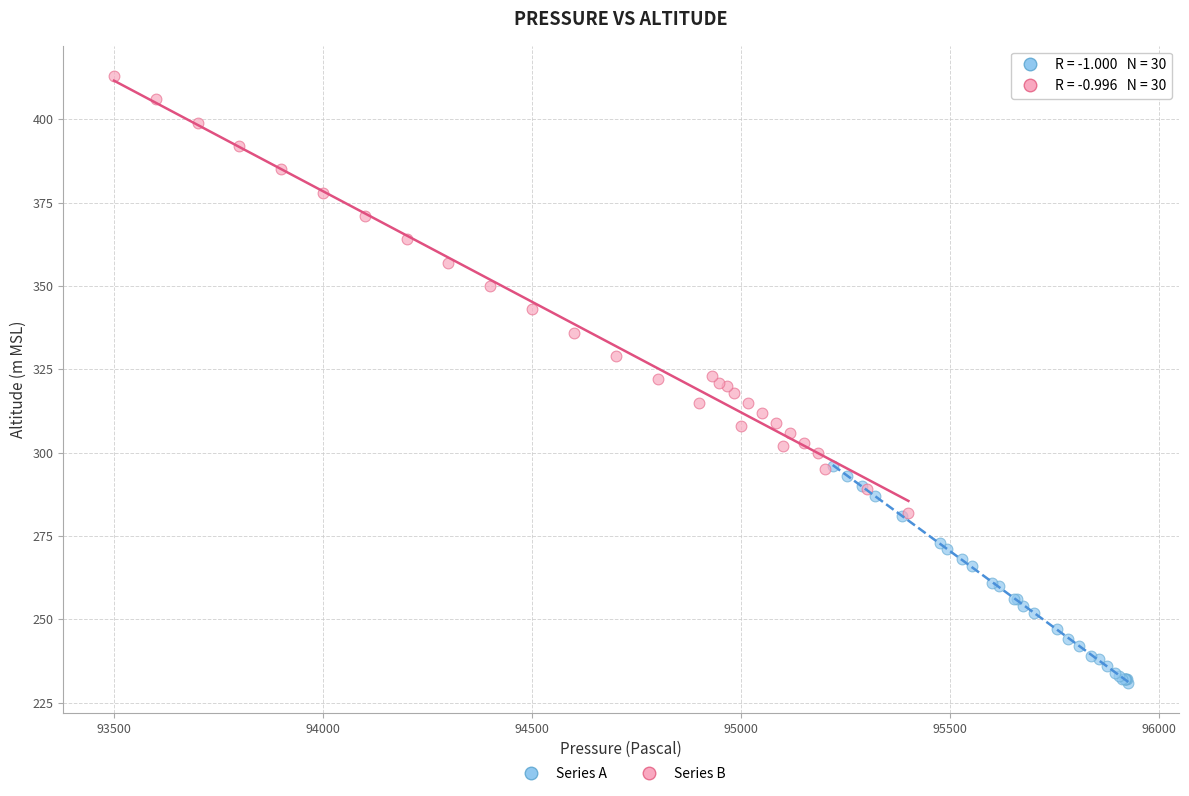

What are all the series names shown in the legend?

Series A, Series B